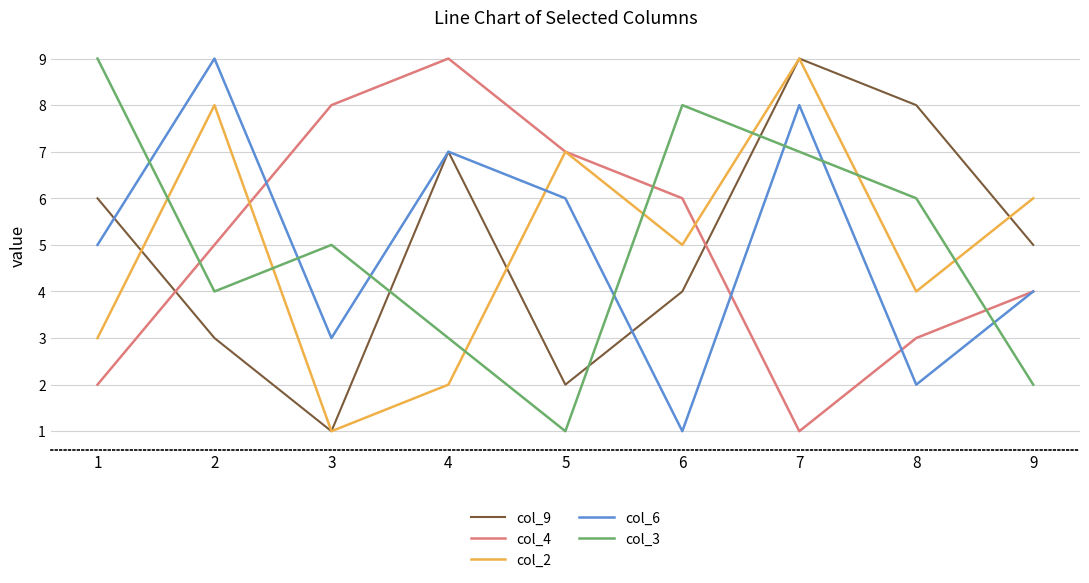

Rank the series at 8 from lowest to highest value.

col_6, col_4, col_2, col_3, col_9